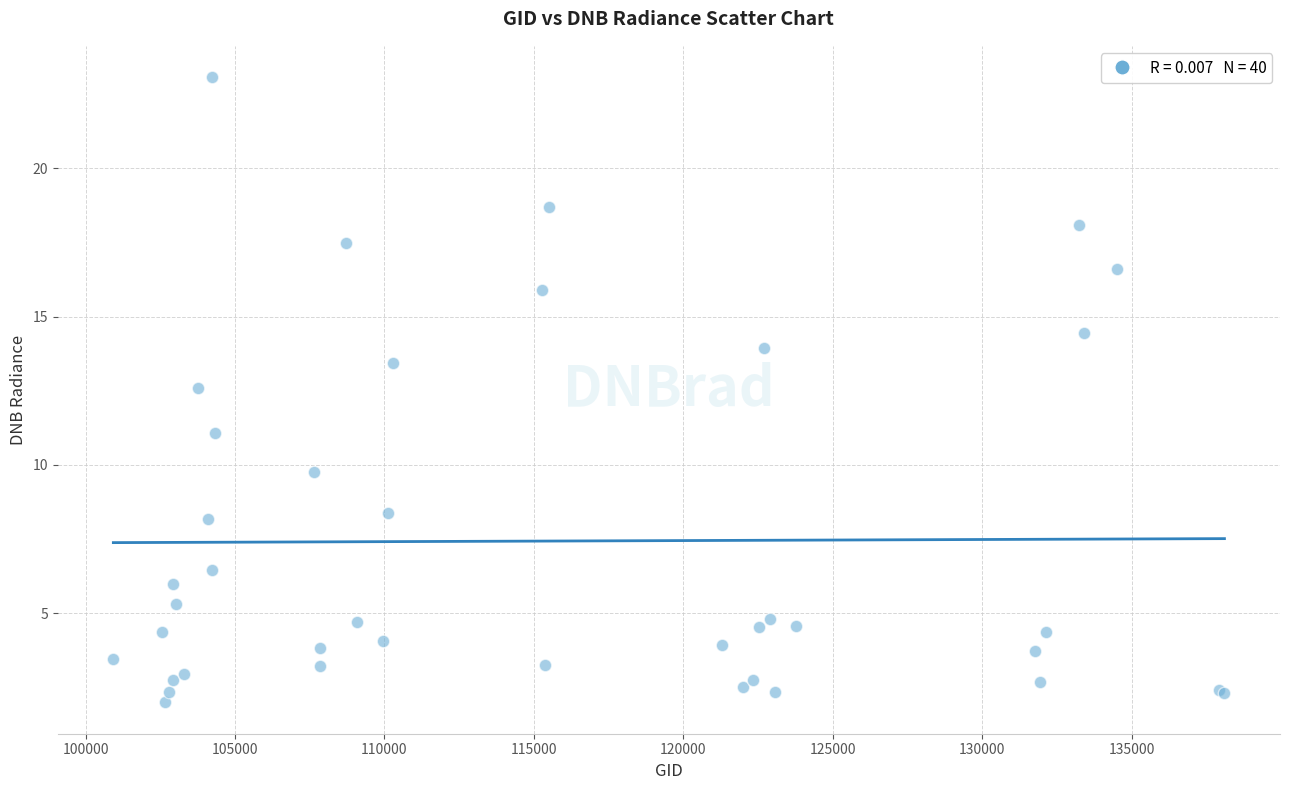

What Y value in the scatter plot is closest to 12?

12.6